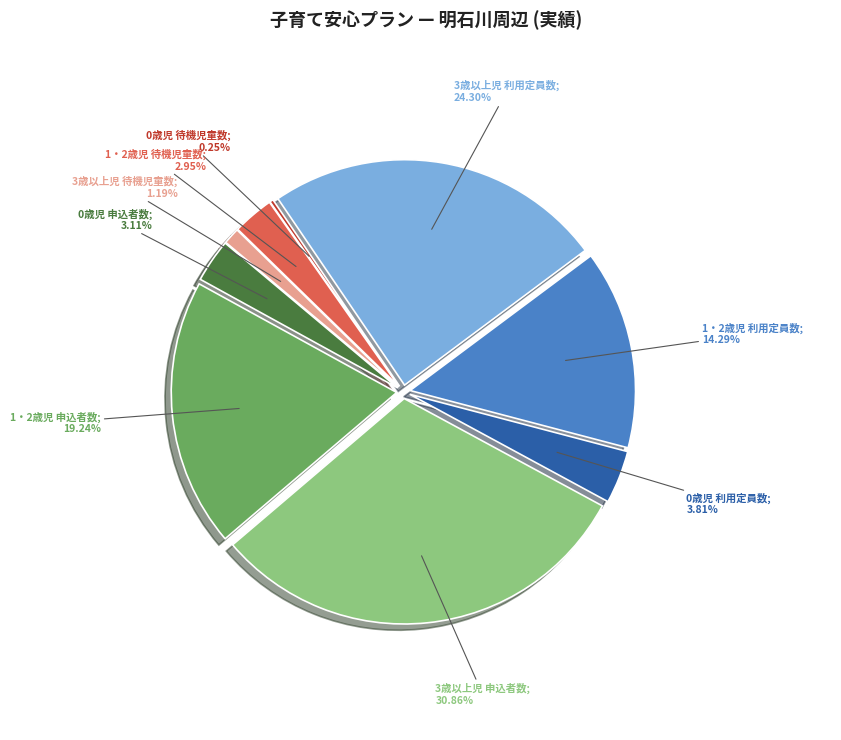

What is the total percentage of 1・2歳児 利用定員数 and 3歳以上児 利用定員数?

38.6%